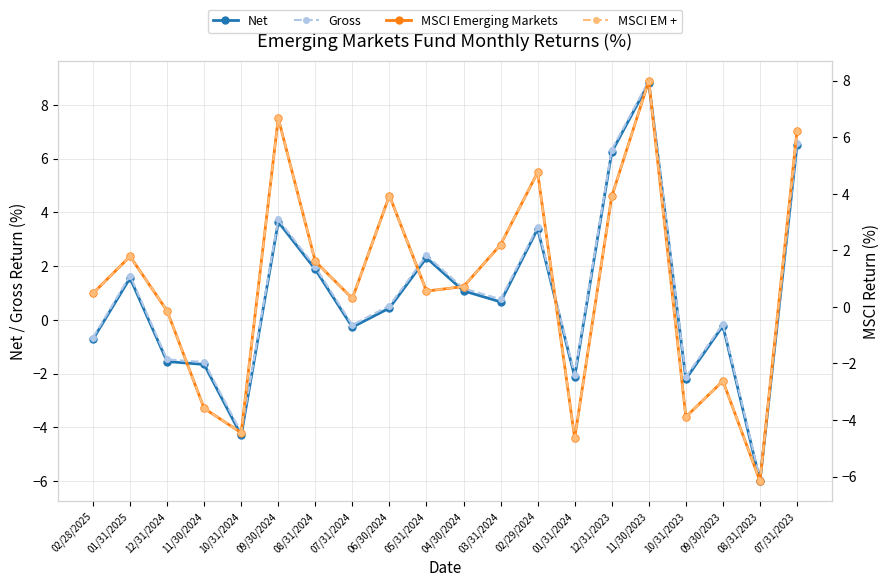

Reading left to right, transcribe all the data shown in this chart.

Net: 02/28/2025=-0.7	01/31/2025=1.6	12/31/2024=-1.6	11/30/2024=-1.7	10/31/2024=-4.3	09/30/2024=3.6	08/31/2024=1.9	07/31/2024=-0.3	06/30/2024=0.4	05/31/2024=2.3	04/30/2024=1.1	03/31/2024=0.7	02/29/2024=3.4	01/31/2024=-2.1	12/31/2023=6.2	11/30/2023=8.8	10/31/2023=-2.2	09/30/2023=-0.2	08/31/2023=-6.0	07/31/2023=6.5
Gross: 02/28/2025=-0.7	01/31/2025=1.6	12/31/2024=-1.5	11/30/2024=-1.6	10/31/2024=-4.2	09/30/2024=3.7	08/31/2024=2.0	07/31/2024=-0.2	06/30/2024=0.5	05/31/2024=2.4	04/30/2024=1.2	03/31/2024=0.8	02/29/2024=3.5	01/31/2024=-2.0	12/31/2023=6.3	11/30/2023=8.9	10/31/2023=-2.1	09/30/2023=-0.1	08/31/2023=-5.9	07/31/2023=6.6
MSCI Emerging Markets: 02/28/2025=0.5	01/31/2025=1.8	12/31/2024=-0.1	11/30/2024=-3.6	10/31/2024=-4.5	09/30/2024=6.7	08/31/2024=1.6	07/31/2024=0.3	06/30/2024=3.9	05/31/2024=0.6	04/30/2024=0.7	03/31/2024=2.2	02/29/2024=4.8	01/31/2024=-4.6	12/31/2023=3.9	11/30/2023=8.0	10/31/2023=-3.9	09/30/2023=-2.6	08/31/2023=-6.2	07/31/2023=6.2
MSCI EM +: 02/28/2025=0.5	01/31/2025=1.8	12/31/2024=-0.1	11/30/2024=-3.6	10/31/2024=-4.5	09/30/2024=6.7	08/31/2024=1.6	07/31/2024=0.3	06/30/2024=3.9	05/31/2024=0.6	04/30/2024=0.7	03/31/2024=2.2	02/29/2024=4.8	01/31/2024=-4.6	12/31/2023=3.9	11/30/2023=8.0	10/31/2023=-3.9	09/30/2023=-2.6	08/31/2023=-6.2	07/31/2023=6.2